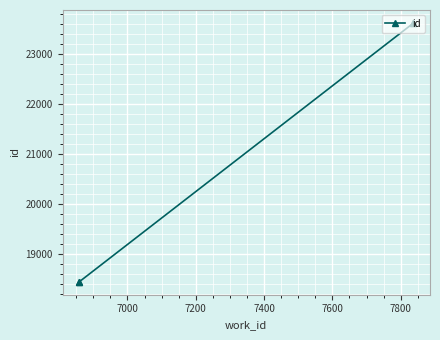

True or false: there are more than 2 points higher than both neighbors.

False